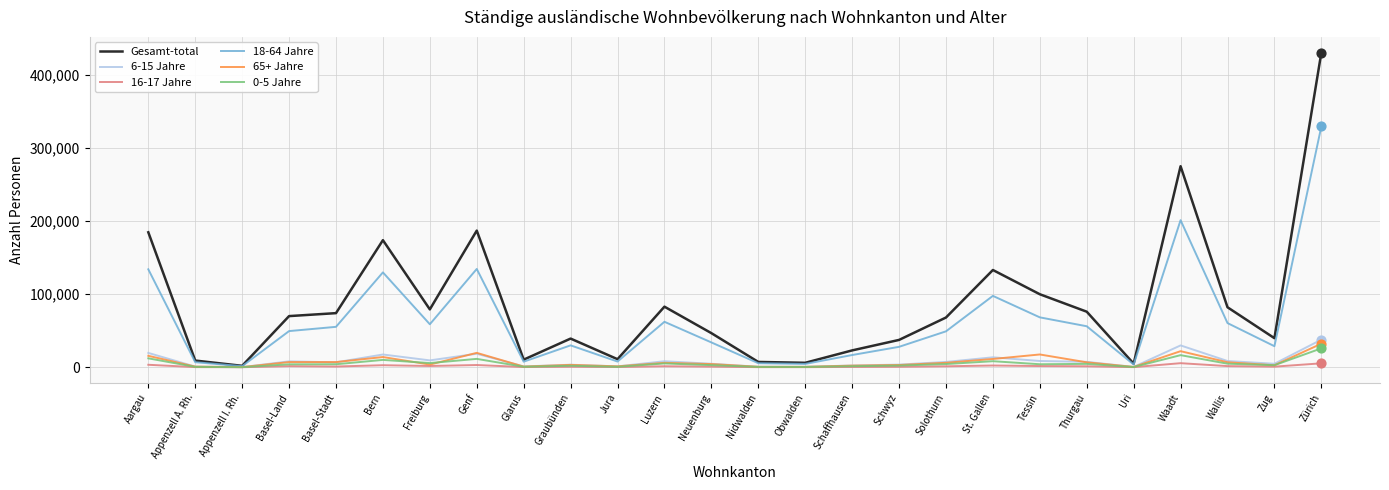

What are all the series names shown in the legend?

Gesamt-total, 6-15 Jahre, 16-17 Jahre, 18-64 Jahre, 65+ Jahre, 0-5 Jahre